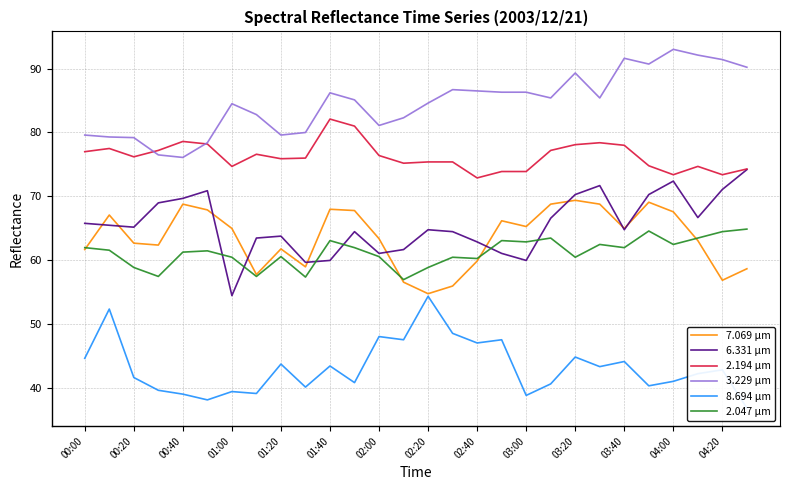

What is the average value of the 3.229 μm series?

84.6